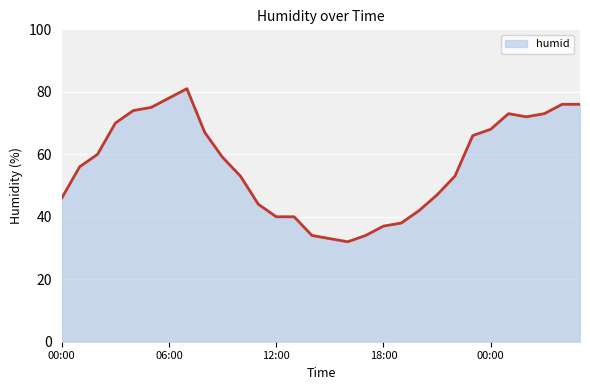

What is the difference between the maximum and minimum values?

49